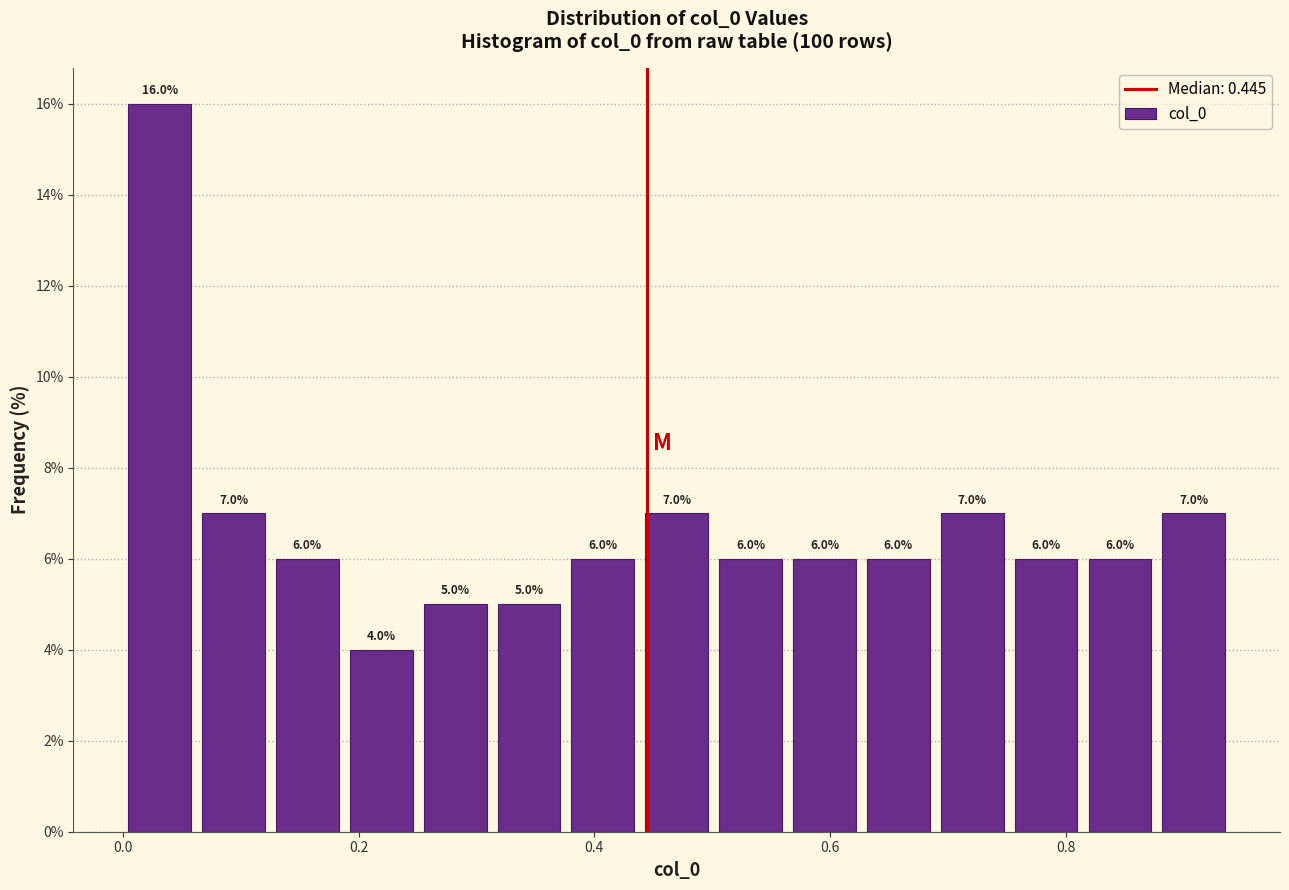

Read against the x-axis, roughly where is the centre of the tallest bar?

0.04